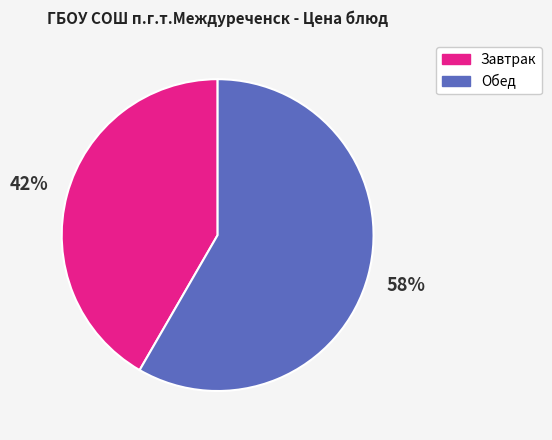

Between Завтрак and Обед, which is larger?

Обед